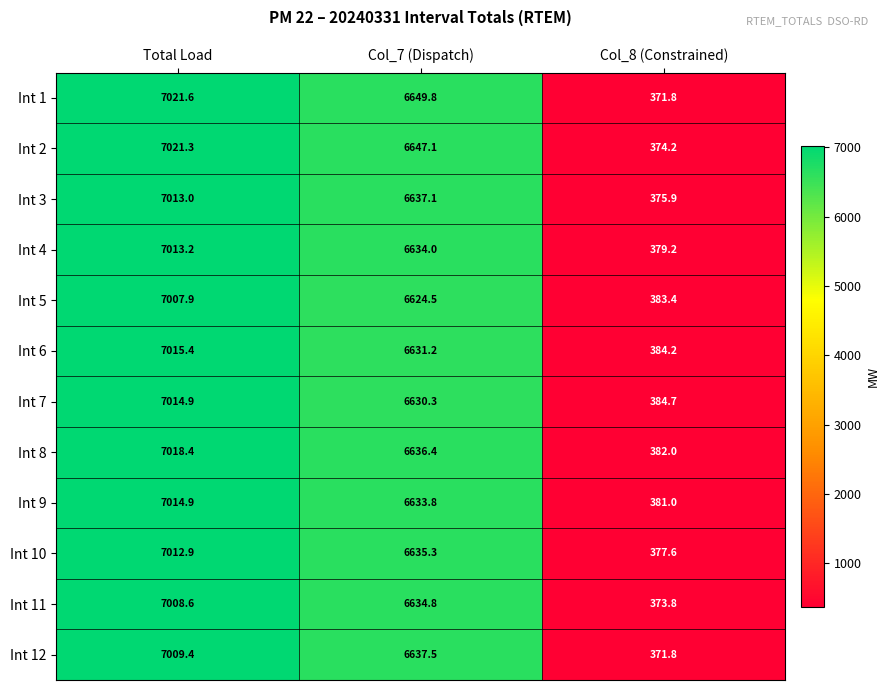

At how many categories does at least one series exceed 7019?

1